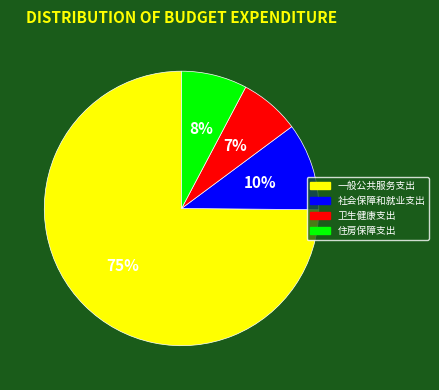

Which slice is the largest?

一般公共服务支出